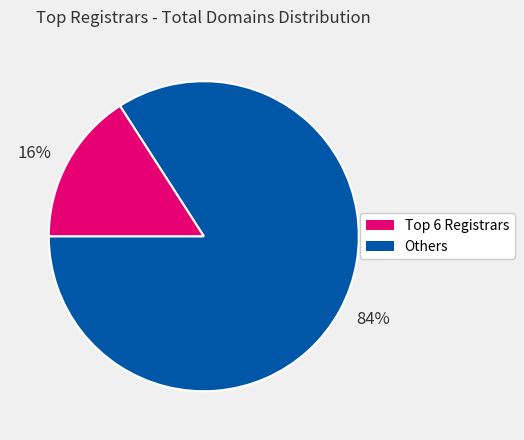

Which category has the smallest portion of the pie?

16%